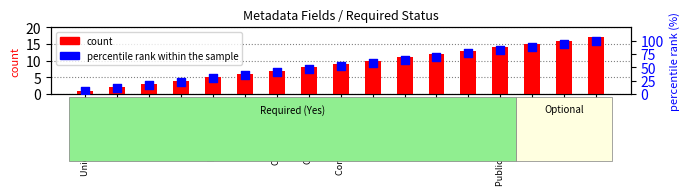

Is the value of percentile rank within the sample at Tags greater than the value of count at Format?

Yes